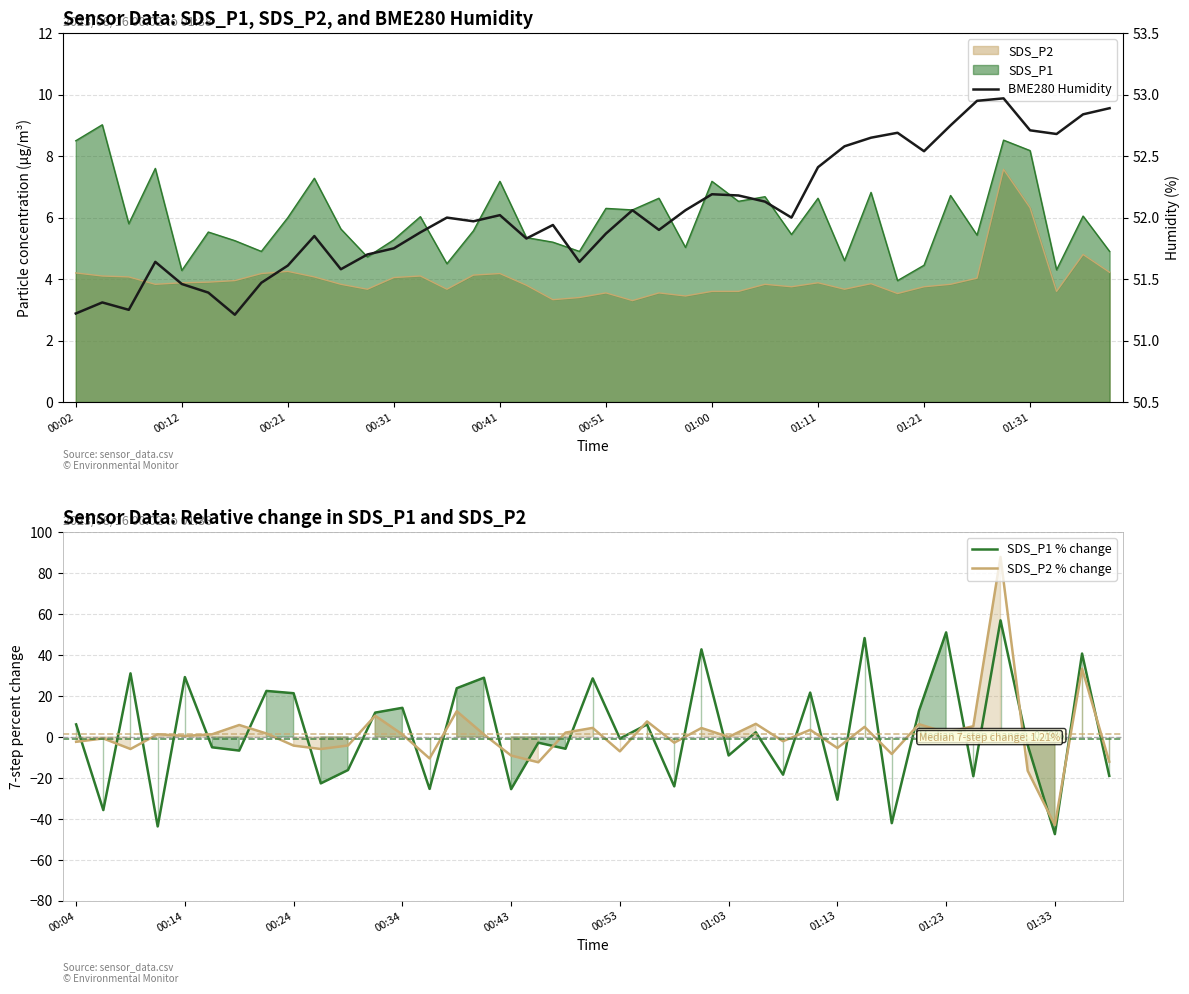

At which label is SDS_P1 closest to 6?

00:21